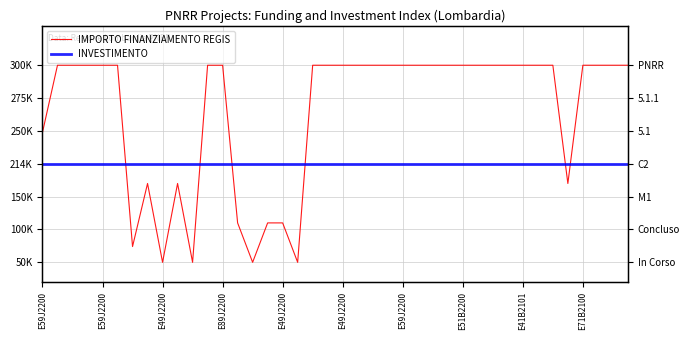

How many lines are shown in the chart?

2